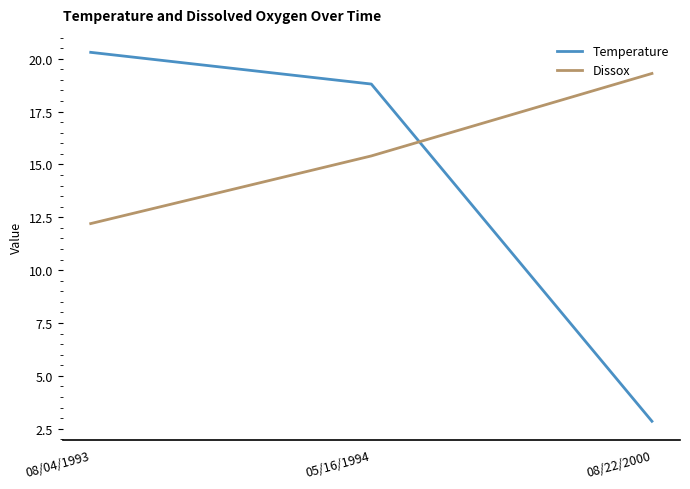

What position from the right is 05/16/1994?

2